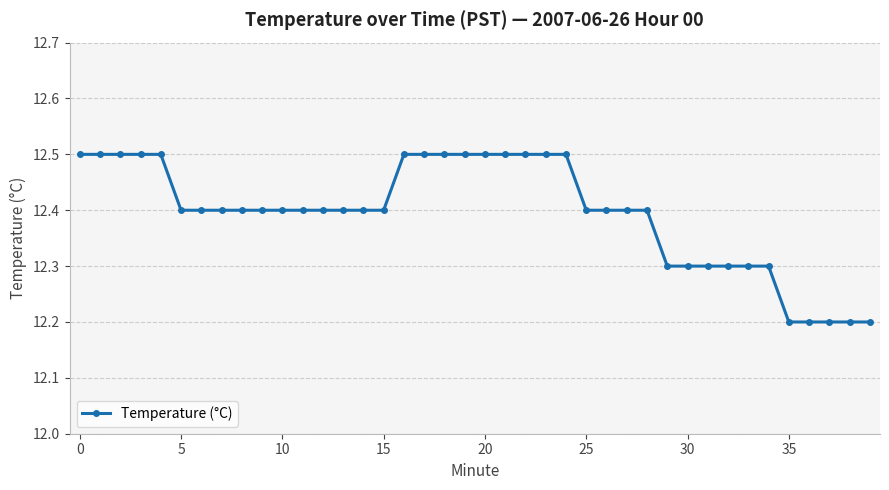

What is the value of the 17th point from the left?

12.5